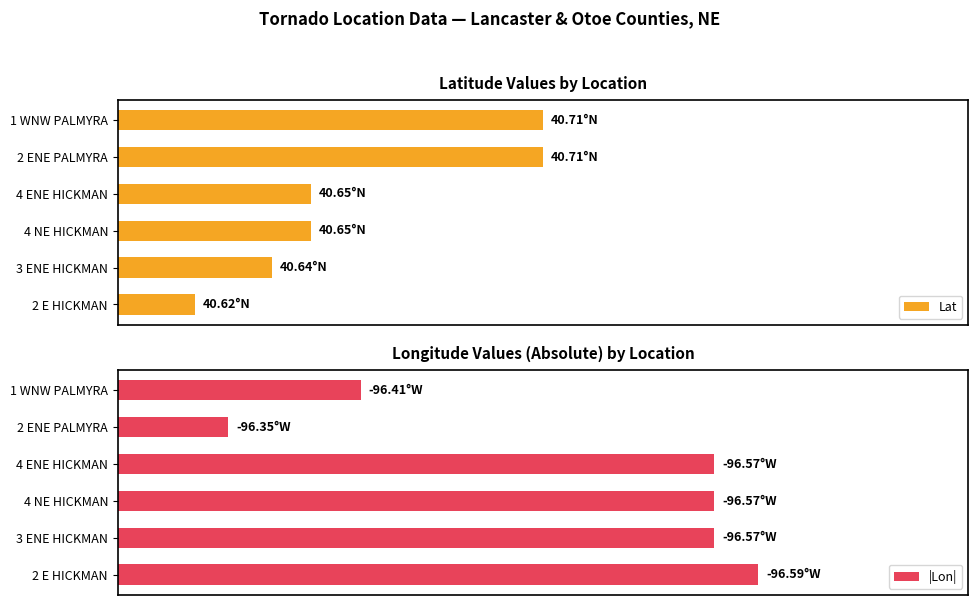

How many bars are there in each group?

2